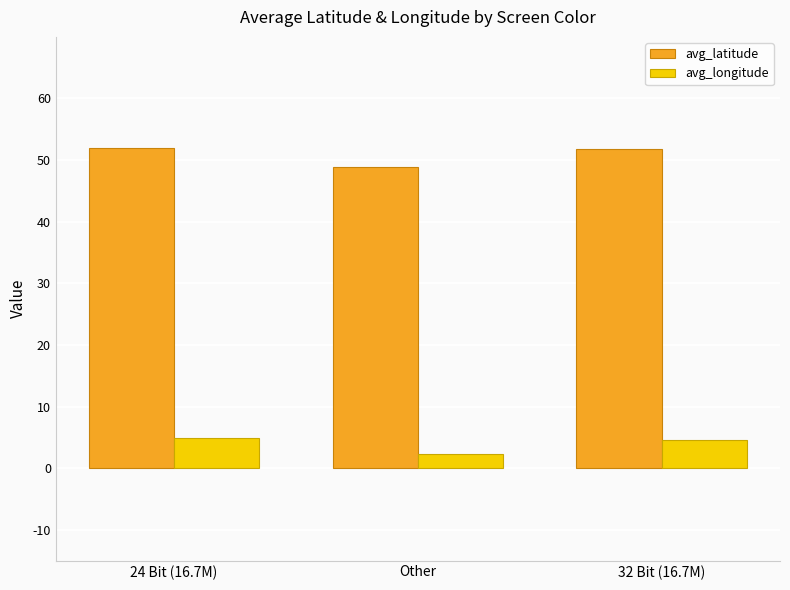

Where is avg_latitude nearest to the value 50?

Other